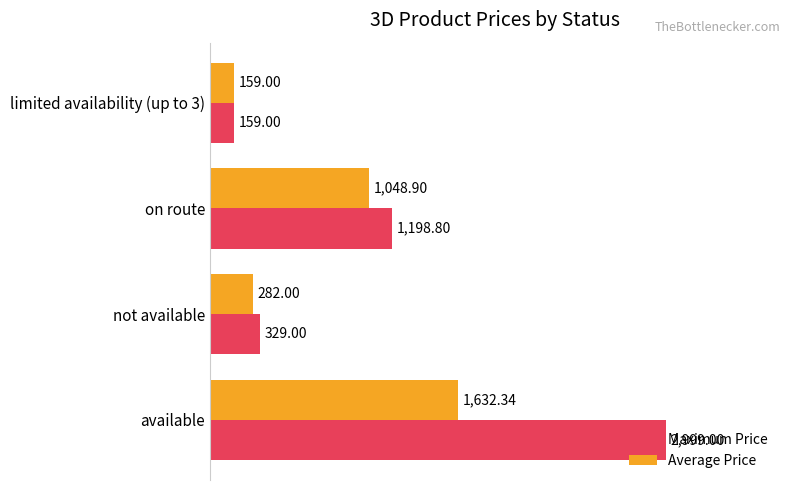

Which series has the largest range (max minus min)?

Maximum Price